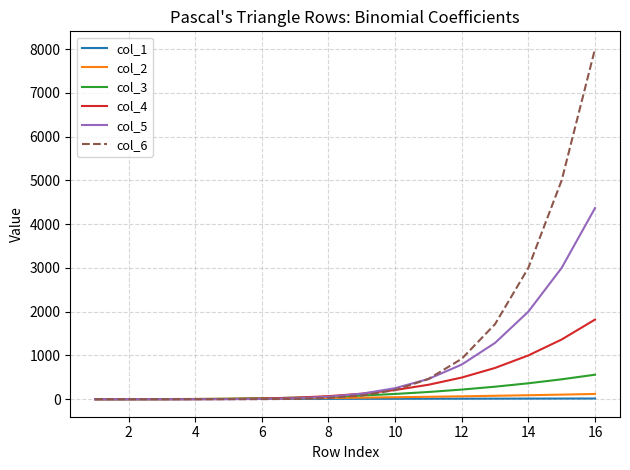

Which series has the largest range (max minus min)?

col_6